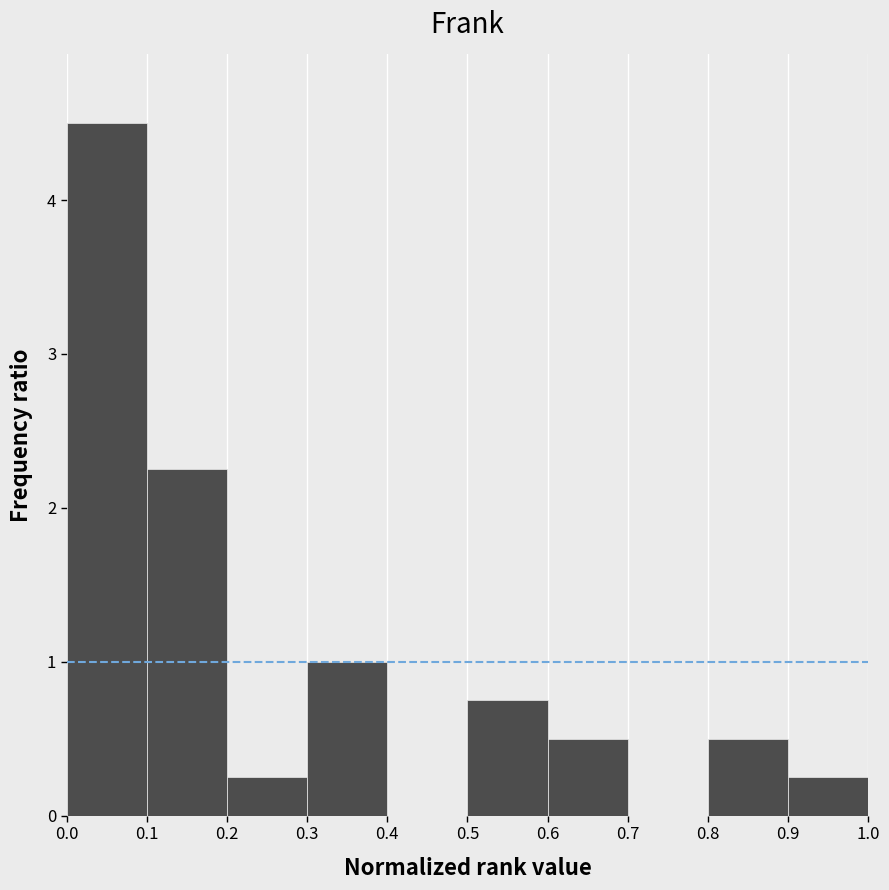

Reading left to right, list every bar in this chart as the range it spans on the x-axis followed by its height. The values are not printed on the chart, so give them approximately, as read against the axis.

0.0 to 0.1: 4.5
0.1 to 0.2: 2.3
0.2 to 0.3: 0.3
0.3 to 0.4: 1.0
0.4 to 0.5: 0
0.5 to 0.6: 0.8
0.6 to 0.7: 0.5
0.7 to 0.8: 0
0.8 to 0.9: 0.5
0.9 to 1.0: 0.3